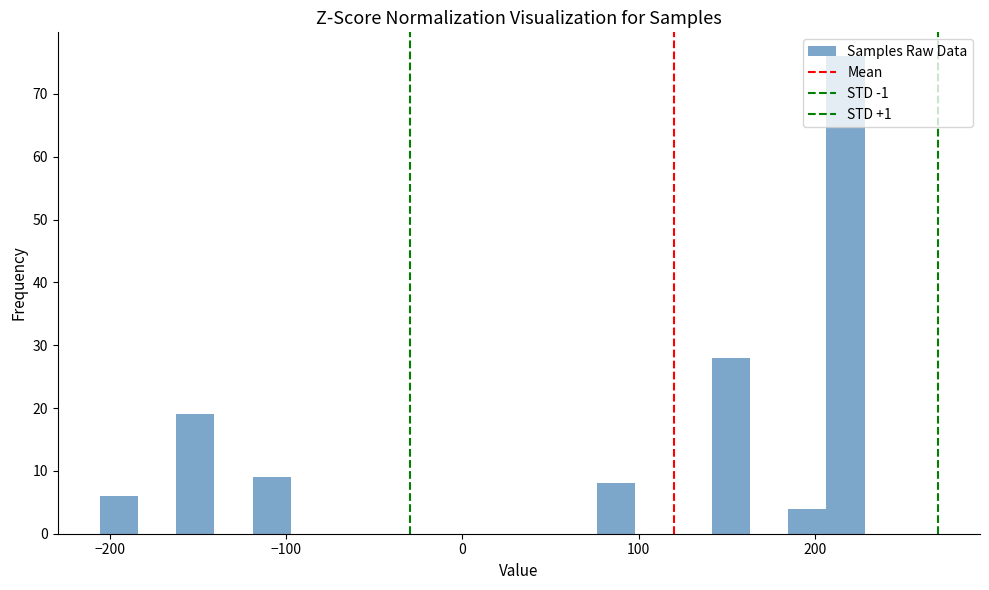

Read against the x-axis, roughly where is the centre of the tallest bar?

220